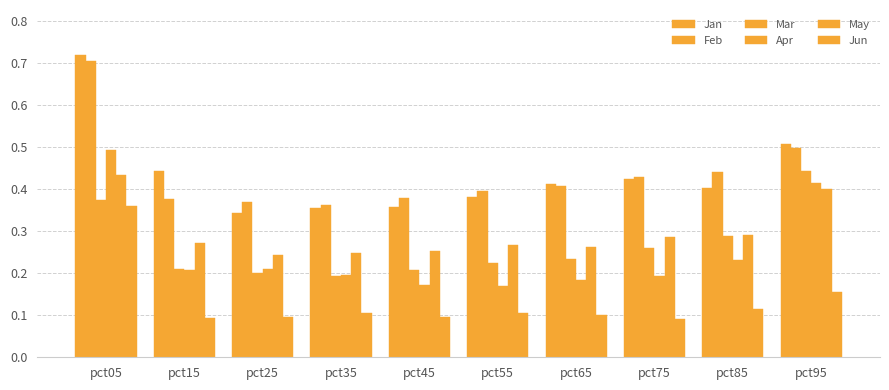

How many categories are shown in the chart?

10